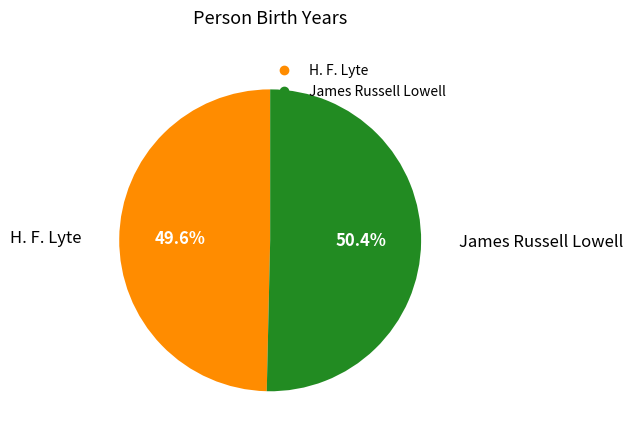

The H. F. Lyte slice represents 50% of the pie. True or false?

True